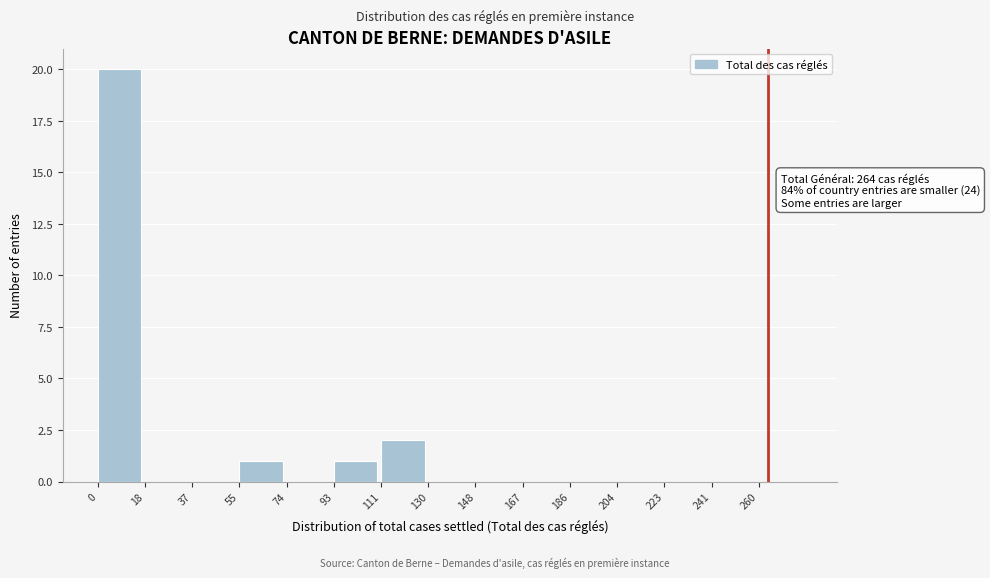

Which range on the x-axis has the tallest bar?

0.0 to 18.6